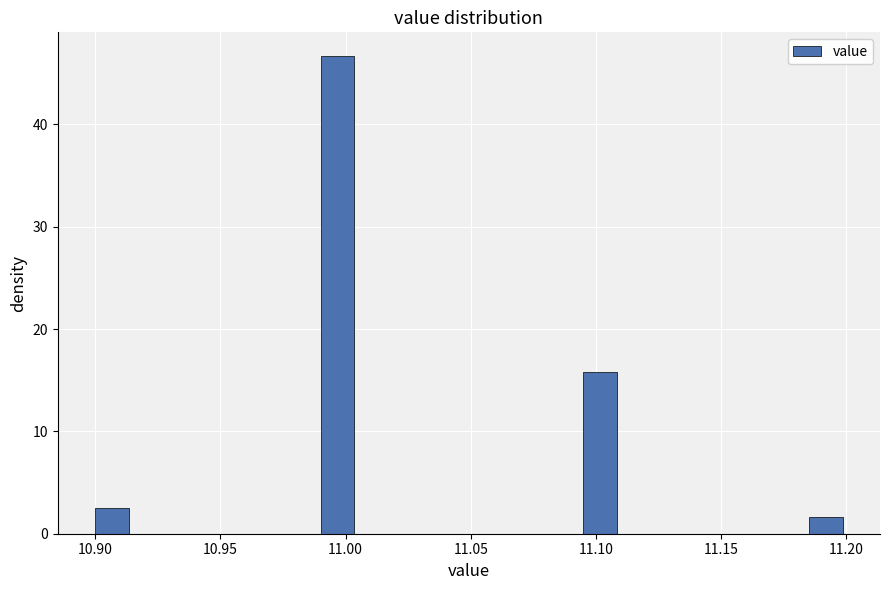

Read against the x-axis, roughly where is the centre of the tallest bar?

10.995